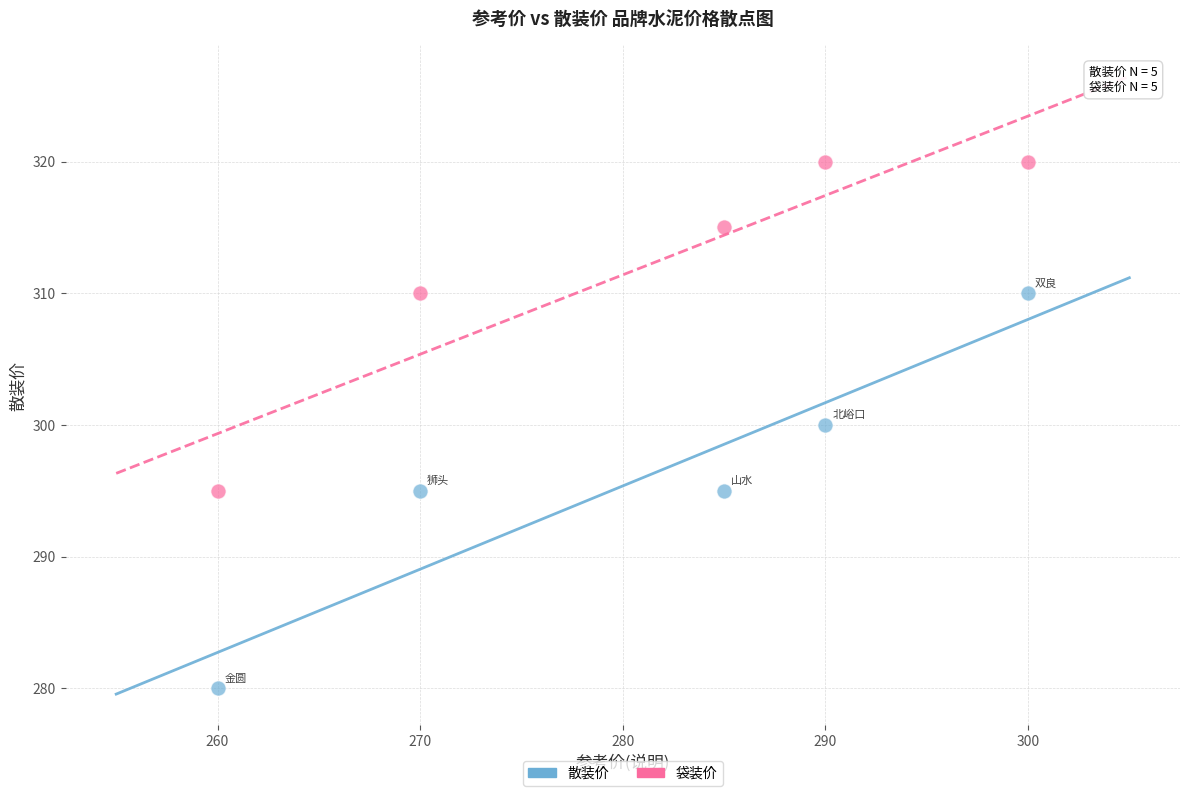

Across all data points, what is the range of Y values (max minus min)?

40